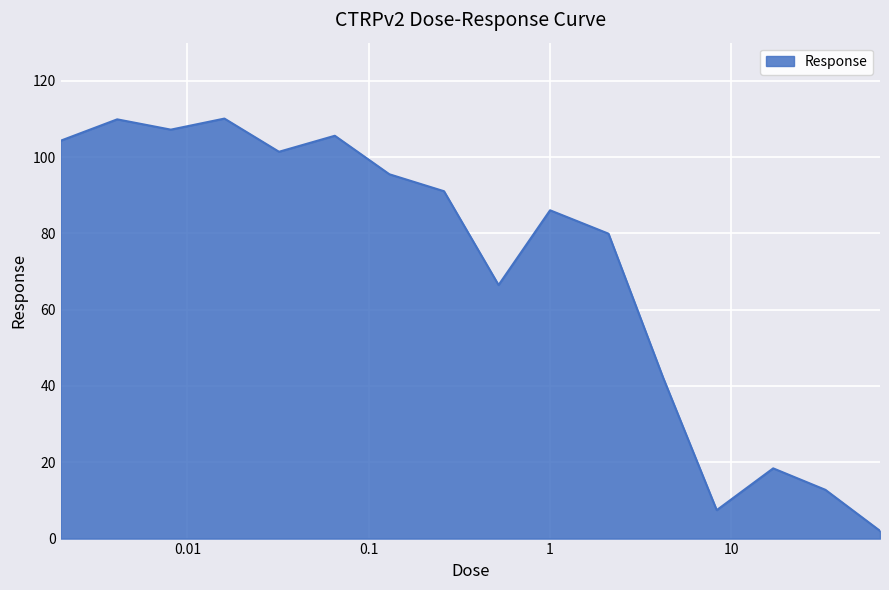

Reading left to right, transcribe all the data shown in this chart.

0.002=104.3	0.0041=109.9	0.0081=107.2	0.016=110.1	0.032=101.4	0.065=105.6	0.13=95.5	0.26=91.1	0.52=66.5	1.0=86.1	2.1=79.9	4.2=42.2	8.3=7.5	17.0=18.4	33.0=12.8	66.0=2.0